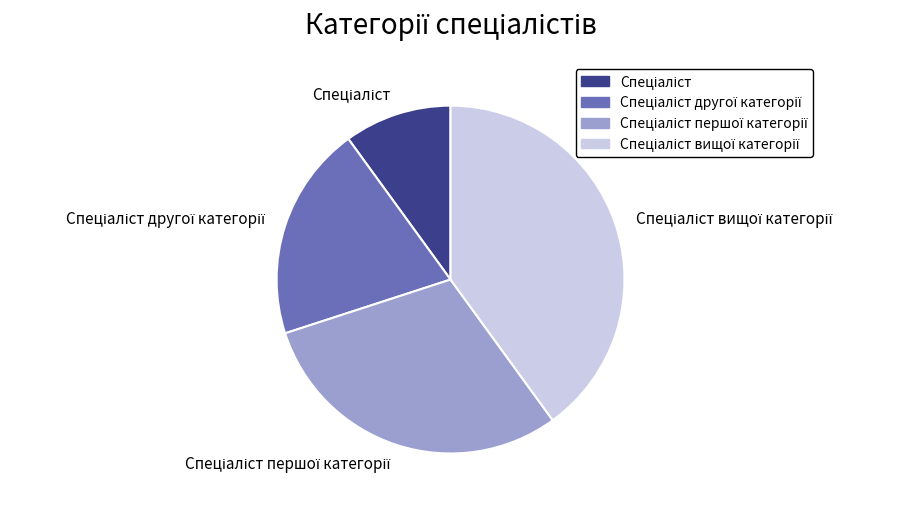

Is there any slice that represents more than half of the pie?

No